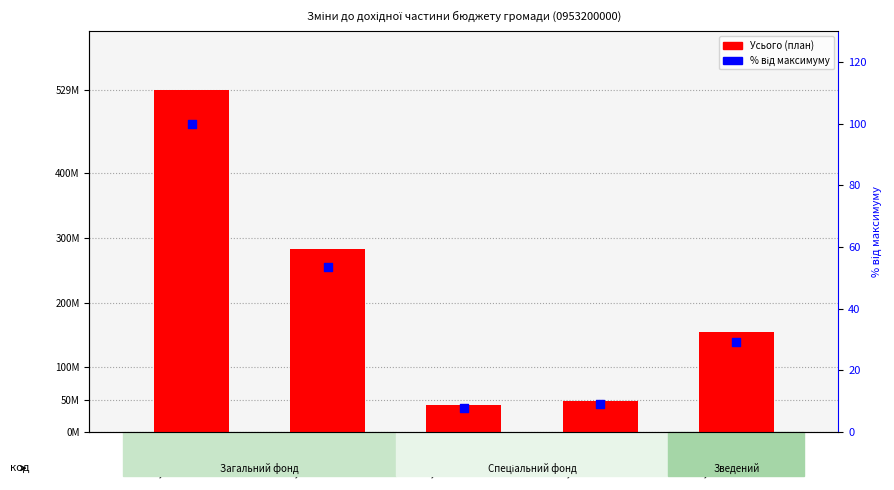

Which series has the largest total across all categories?

Усього (план)